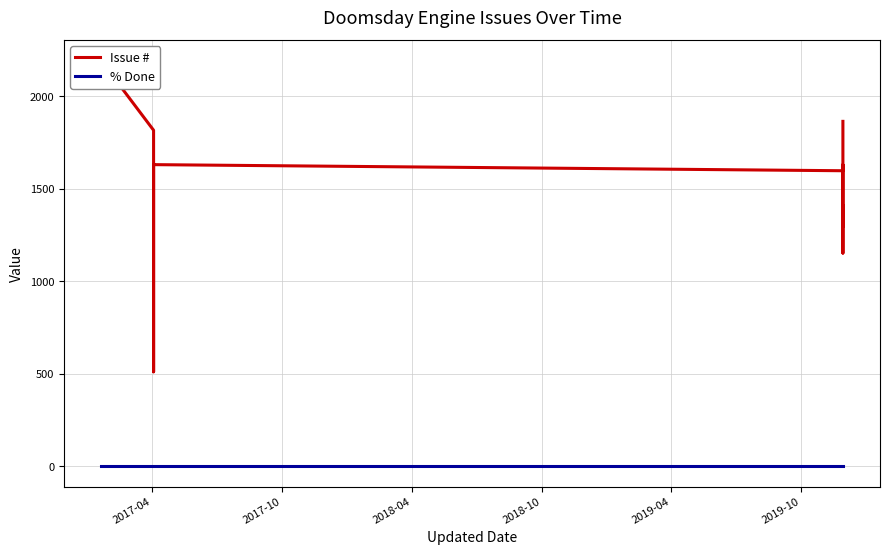

How many lines are shown in the chart?

2